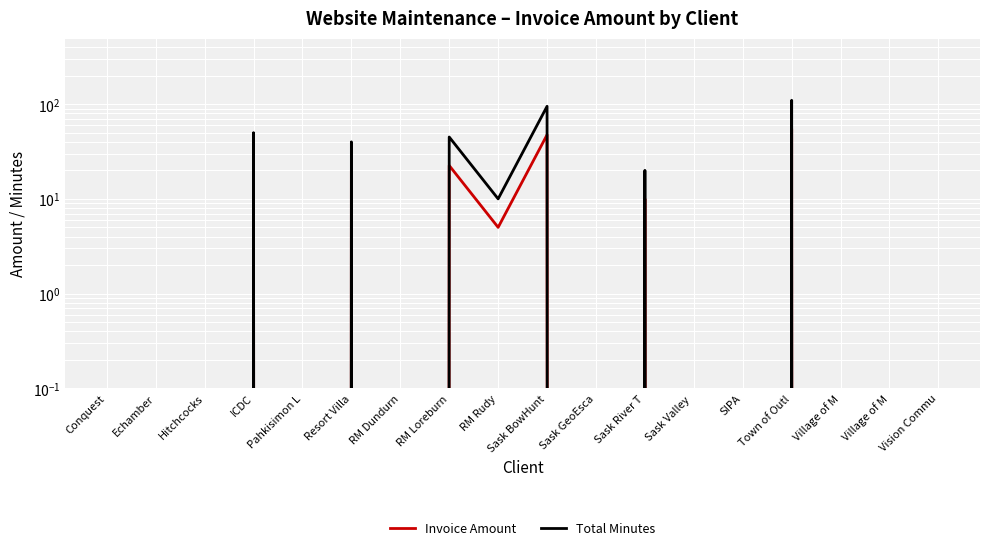

True or false: Invoice Amount and Total Minutes intersect in this chart.

False